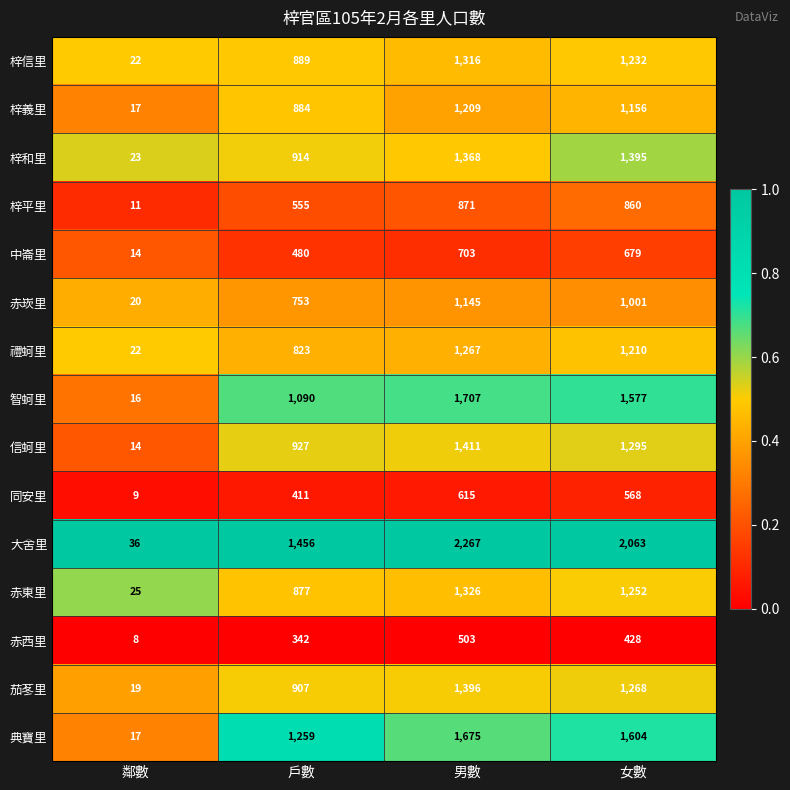

What is the sum of all 梓平里 values?

2297